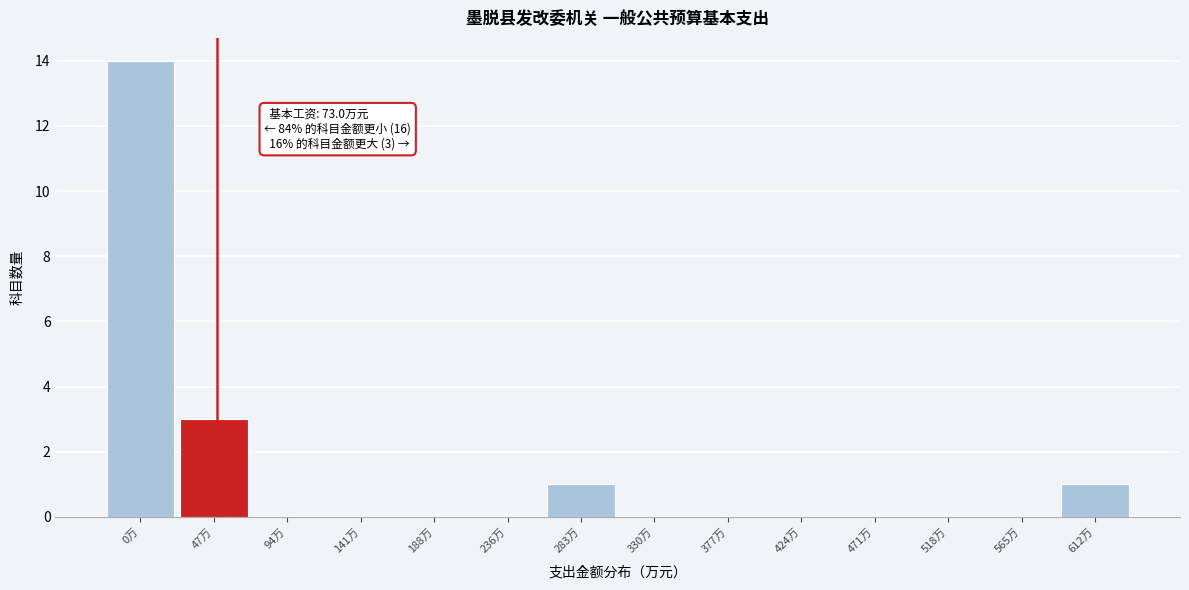

Reading right to left, what are all the values shown in this chart?

612万=1	565万=0	518万=0	471万=0	424万=0	377万=0	330万=0	283万=1	236万=0	188万=0	141万=0	94万=0	47万=3	0万=14